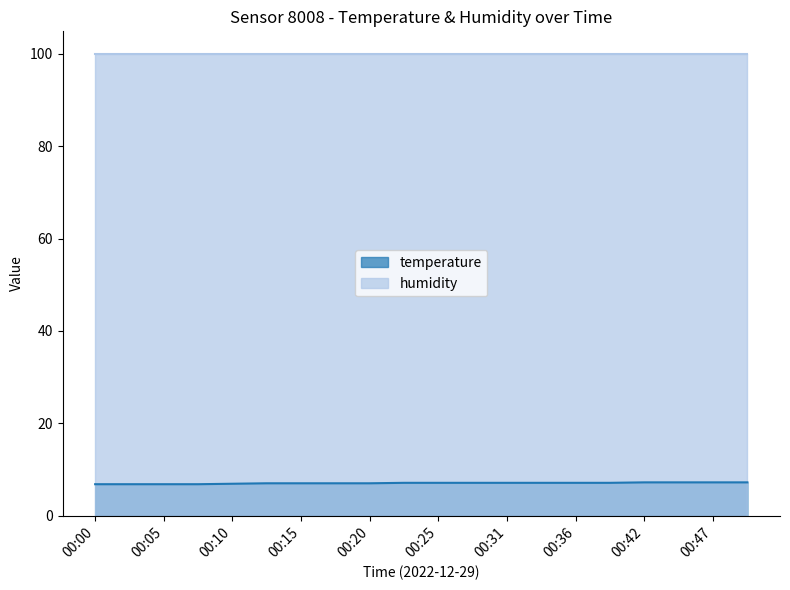

What is the difference between the values at 00:18 and 00:31?

0.1